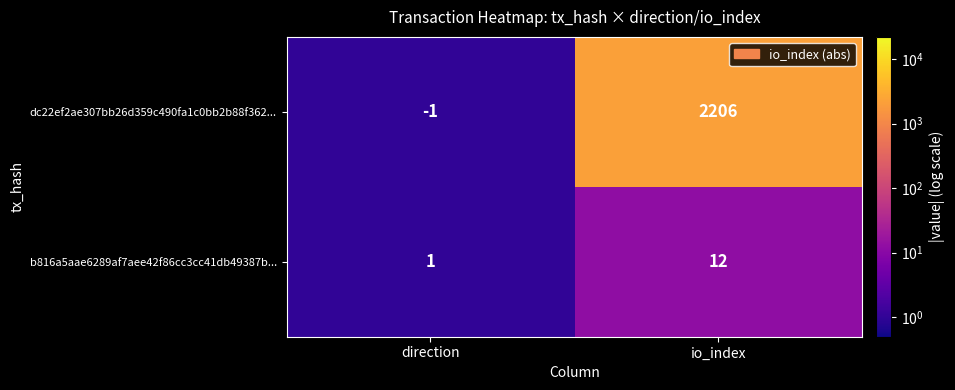

Reading left to right, what are all the values shown in this chart?

dc22ef2ae307bb26d359c490fa1c0bb2b88f362...: direction=-1	io_index=2206
b816a5aae6289af7aee42f86cc3cc41db49387b...: direction=1	io_index=12